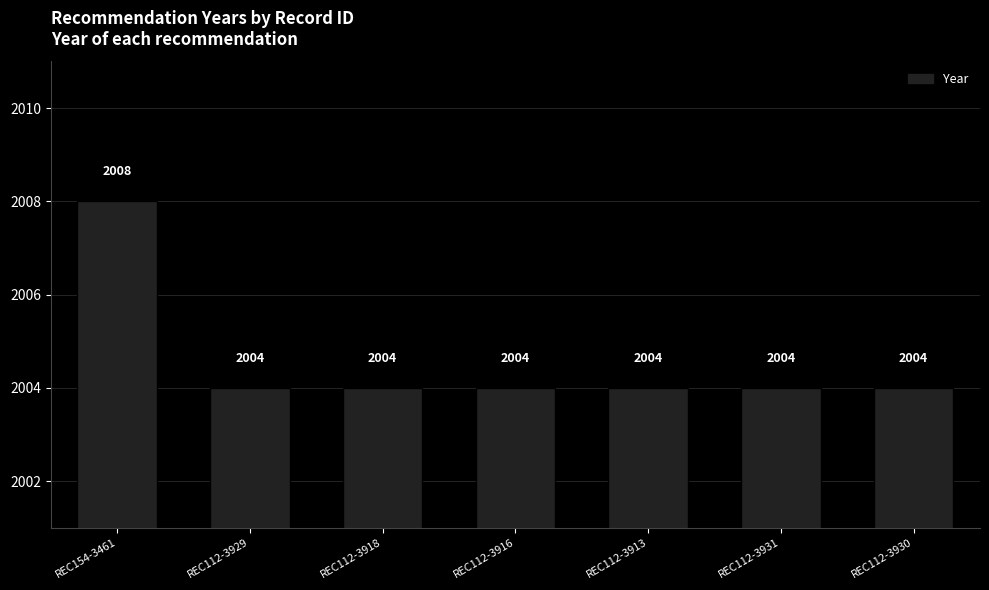

What is the ratio of the value at REC154-3461 to the value at REC112-3913?

1.0